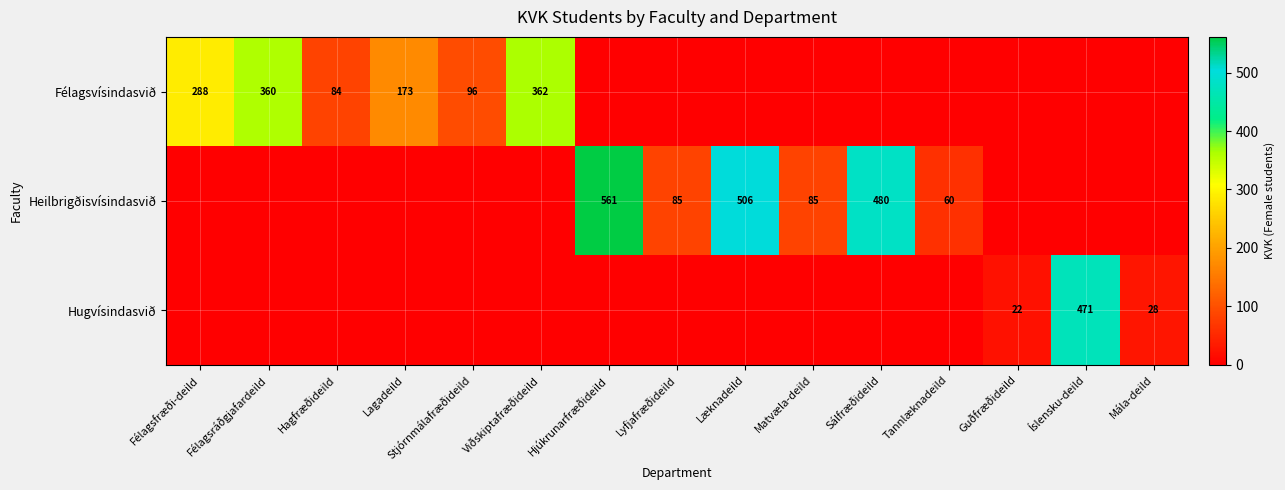

What is the total value across all series at Sálfræðideild?

480